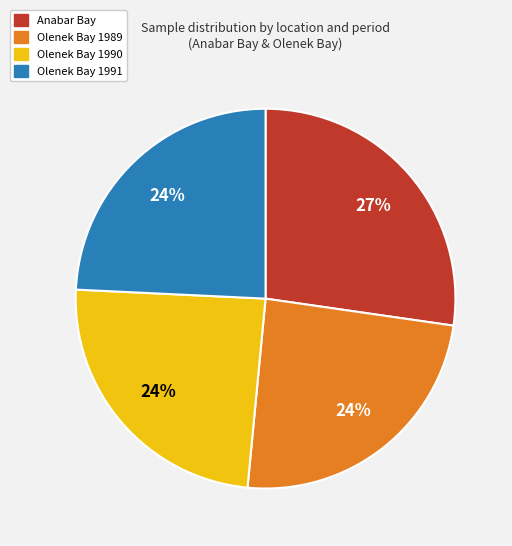

What percentage is the Olenek Bay 1991 slice, to the nearest percent?

24%